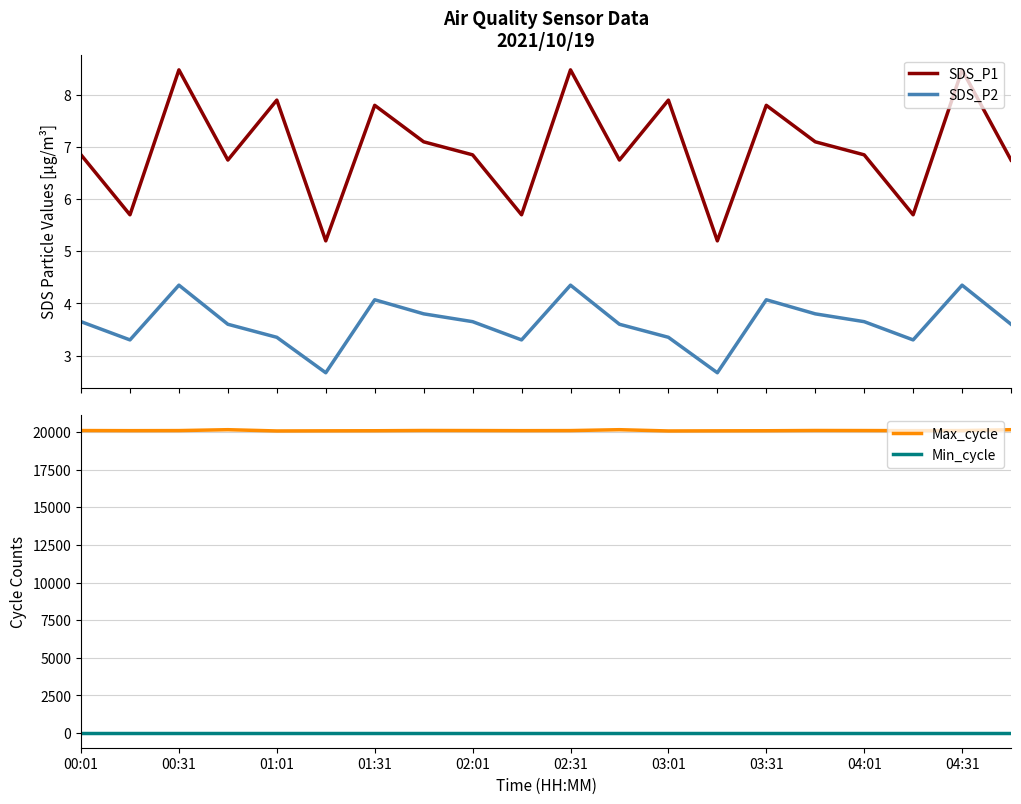

Reading left to right, what are all the values shown in this chart?

SDS_P1: 6.8	5.7	8.5	6.8	7.9	5.2	7.8	7.1	6.8	5.7	8.5	6.8	7.9	5.2	7.8	7.1	6.8	5.7	8.5	6.8
SDS_P2: 3.6	3.3	4.3	3.6	3.4	2.7	4.1	3.8	3.6	3.3	4.3	3.6	3.4	2.7	4.1	3.8	3.6	3.3	4.3	3.6
Max_cycle: 20096.0	20089.0	20094.0	20153.0	20069.0	20077.0	20083.0	20100.0	20096.0	20089.0	20094.0	20153.0	20069.0	20077.0	20083.0	20100.0	20096.0	20089.0	20094.0	20153.0
Min_cycle: 32.0	32.0	32.0	32.0	32.0	32.0	32.0	32.0	32.0	32.0	32.0	32.0	32.0	32.0	32.0	32.0	32.0	32.0	32.0	32.0